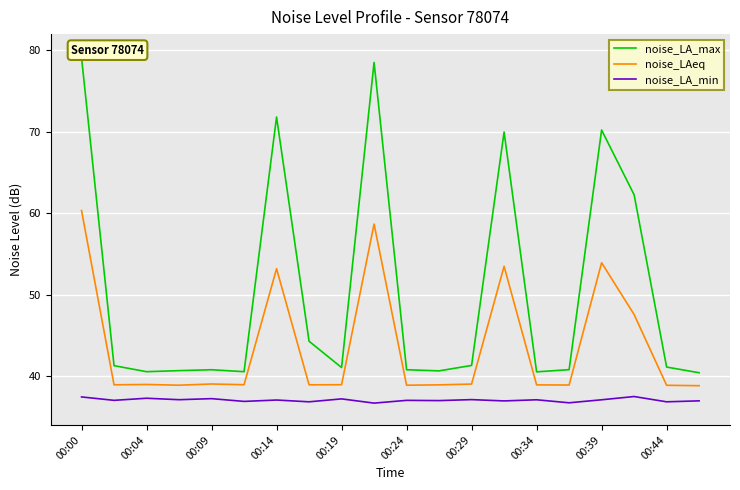

What is the difference between the maximum and minimum values in the noise_LAeq series?

21.5